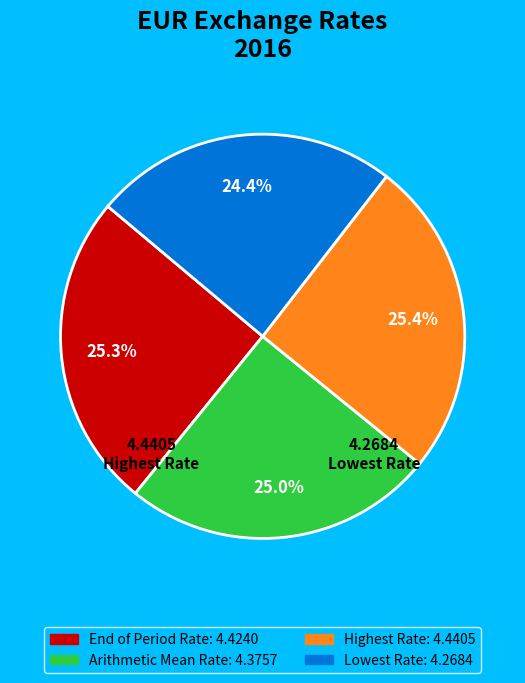

Is there any slice that represents more than half of the pie?

No